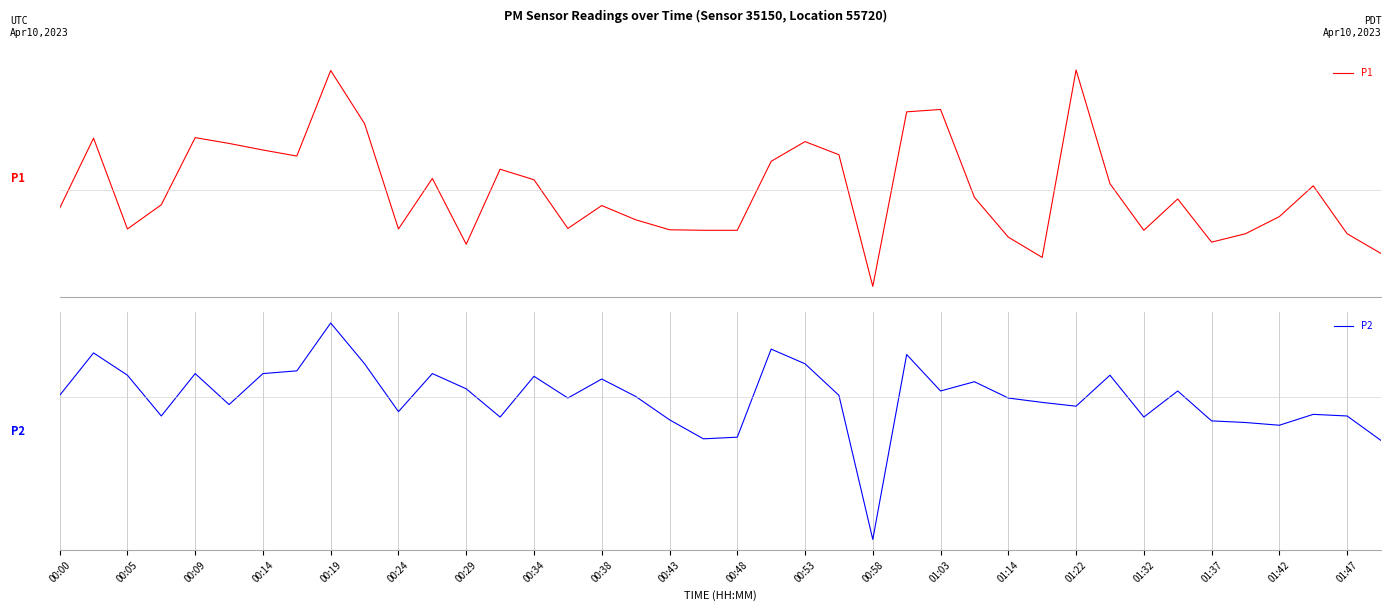

At how many categories does at least one series exceed 0?

25